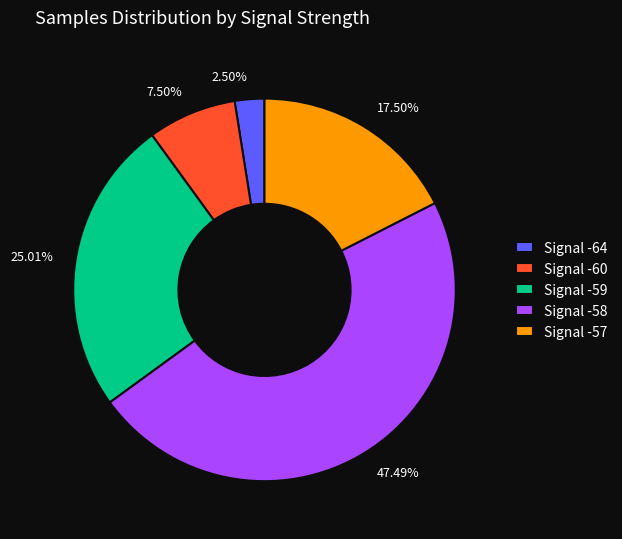

Combined, do 47.49% and 17.50% account for over 50%?

Yes